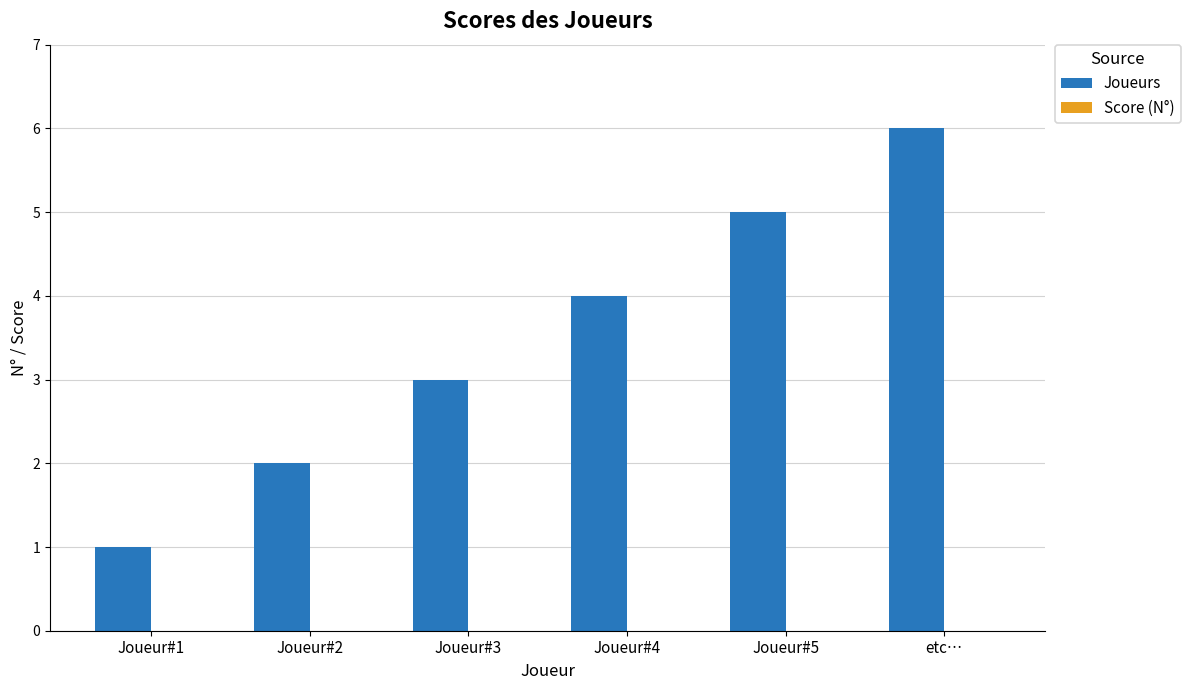

The value at etc… is 9. True or false?

False